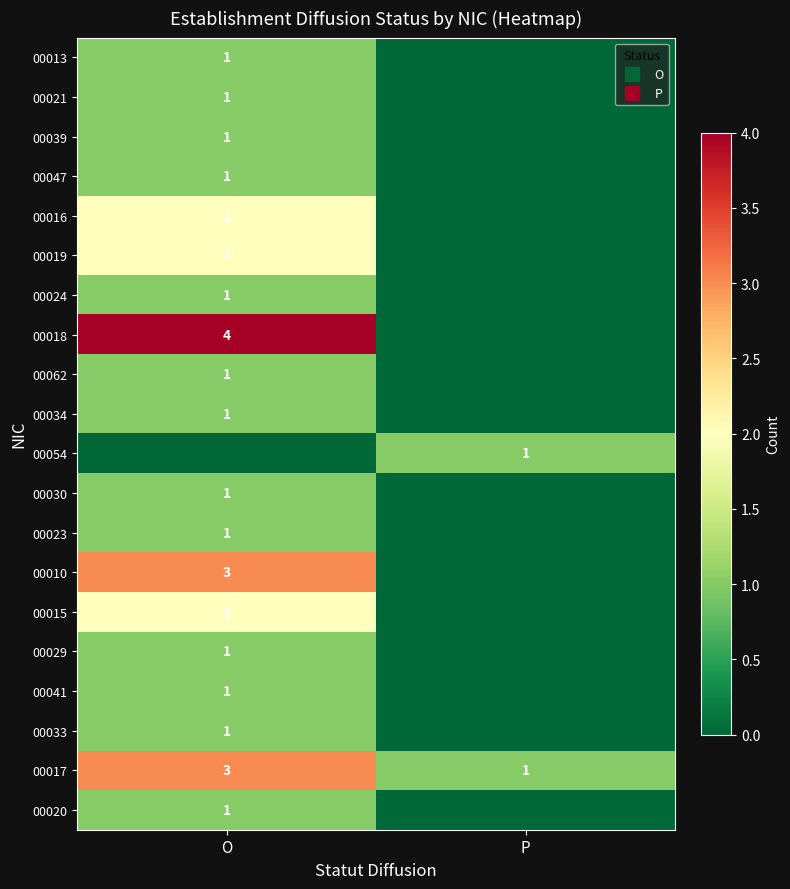

Rank the series by their maximum value, from highest to lowest.

00018, 00010, 00017, 00016, 00019, 00015, 00013, 00021, 00039, 00047, 00024, 00062, 00034, 00054, 00030, 00023, 00029, 00041, 00033, 00020